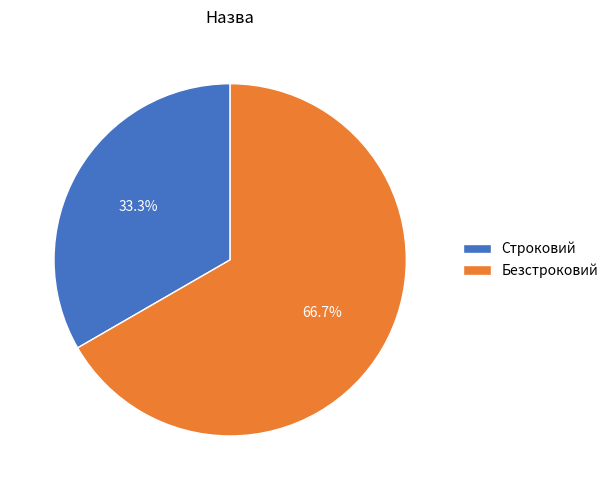

What is the ratio of the value at Безстроковий to the value at Строковий?

2.0